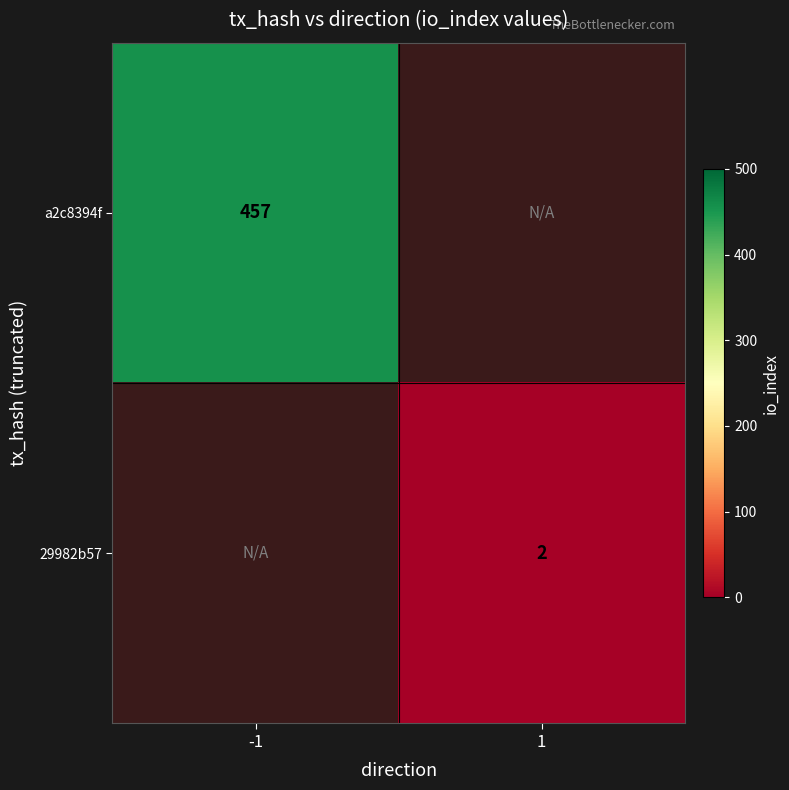

The value of a2c8394f at -1 is 457. True or false?

True